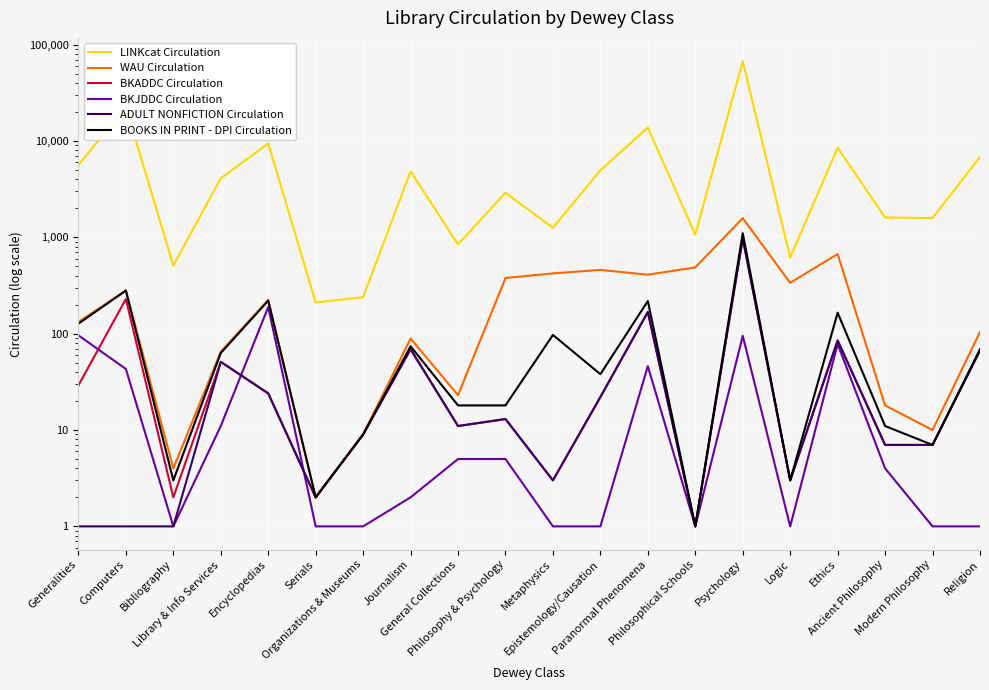

Reading right to left, transcribe all the data shown in this chart.

LINKcat Circulation: Religion=6825	Modern Philosophy=1585	Ancient Philosophy=1605	Ethics=8504	Logic=615	Psychology=67335	Philosophical Schools=1068	Paranormal Phenomena=13746	Epistemology/Causation=4960	Metaphysics=1255	Philosophy & Psychology=2892	General Collections=845	Journalism=4828	Organizations & Museums=239	Serials=211	Encyclopedias=9401	Library & Info Services=4094	Bibliography=510	Computers=22413	Generalities=5630
WAU Circulation: Religion=104	Modern Philosophy=10	Ancient Philosophy=18	Ethics=671	Logic=337	Psychology=1580	Philosophical Schools=487	Paranormal Phenomena=409	Epistemology/Causation=459	Metaphysics=422	Philosophy & Psychology=378	General Collections=23	Journalism=89	Organizations & Museums=9	Serials=2	Encyclopedias=224	Library & Info Services=65	Bibliography=4	Computers=281	Generalities=132
BKADDC Circulation: Religion=67	Modern Philosophy=7	Ancient Philosophy=7	Ethics=85	Logic=3	Psychology=975	Philosophical Schools=1	Paranormal Phenomena=168	Epistemology/Causation=22	Metaphysics=3	Philosophy & Psychology=13	General Collections=11	Journalism=69	Organizations & Museums=9	Serials=2	Encyclopedias=24	Library & Info Services=51	Bibliography=2	Computers=229	Generalities=29
BKJDDC Circulation: Religion=1	Modern Philosophy=1	Ancient Philosophy=4	Ethics=78	Logic=1	Psychology=95	Philosophical Schools=1	Paranormal Phenomena=46	Epistemology/Causation=1	Metaphysics=1	Philosophy & Psychology=5	General Collections=5	Journalism=2	Organizations & Museums=1	Serials=1	Encyclopedias=189	Library & Info Services=11	Bibliography=1	Computers=43	Generalities=96
ADULT NONFICTION Circulation: Religion=67	Modern Philosophy=7	Ancient Philosophy=7	Ethics=85	Logic=3	Psychology=975	Philosophical Schools=1	Paranormal Phenomena=168	Epistemology/Causation=22	Metaphysics=3	Philosophy & Psychology=13	General Collections=11	Journalism=69	Organizations & Museums=9	Serials=2	Encyclopedias=24	Library & Info Services=51	Bibliography=1	Computers=1	Generalities=1
BOOKS IN PRINT - DPI Circulation: Religion=69	Modern Philosophy=7	Ancient Philosophy=11	Ethics=165	Logic=3	Psychology=1104	Philosophical Schools=1	Paranormal Phenomena=218	Epistemology/Causation=38	Metaphysics=97	Philosophy & Psychology=18	General Collections=18	Journalism=74	Organizations & Museums=9	Serials=2	Encyclopedias=220	Library & Info Services=63	Bibliography=3	Computers=280	Generalities=127